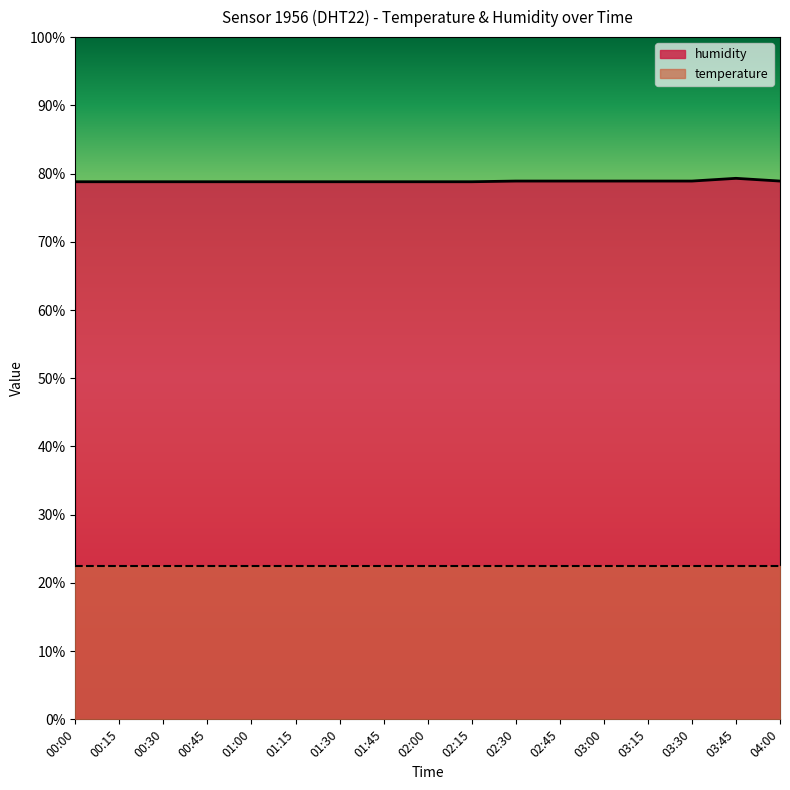

What is the change in value from 00:15 to 02:45?

+0.1